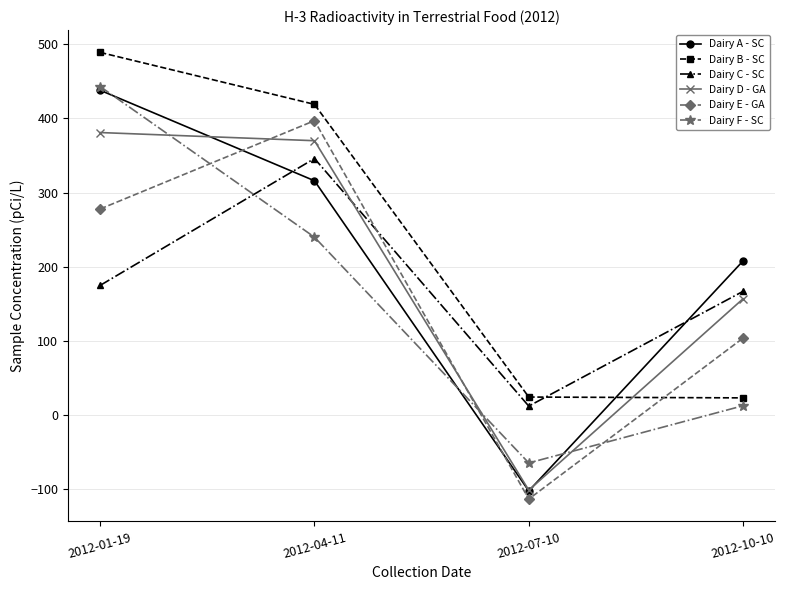

What is the average value of the Dairy D - GA series?

201.8